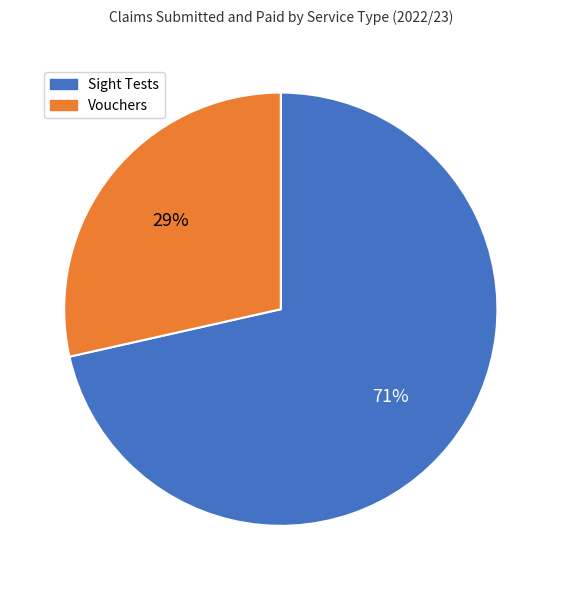

Does any single category account for the majority?

Yes